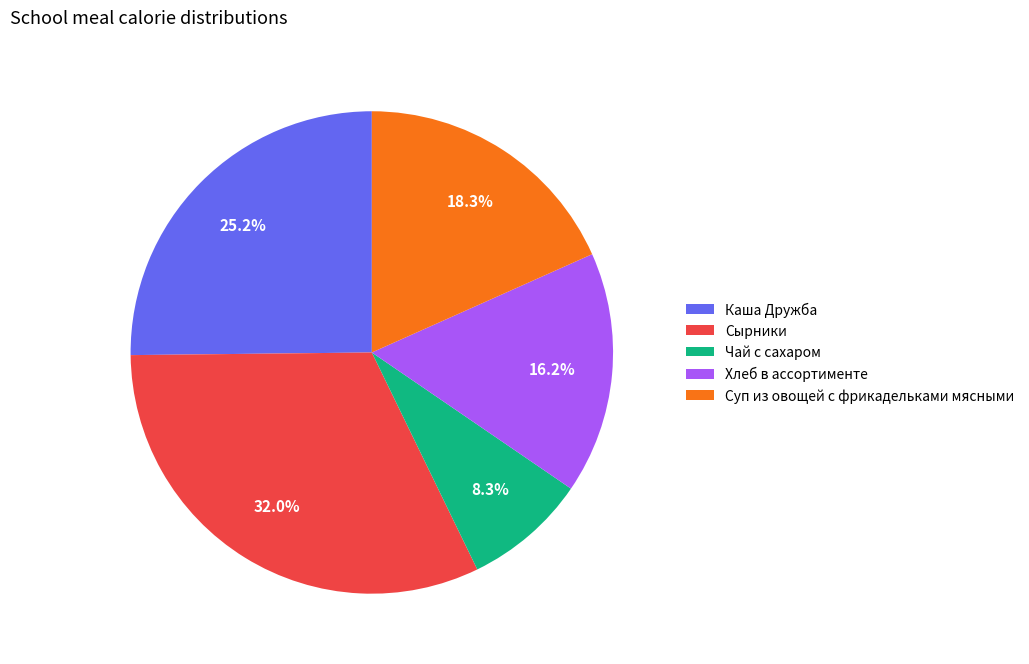

Between Суп из овощей с фрикадельками мясными and Хлеб в ассортименте, which is larger?

Суп из овощей с фрикадельками мясными